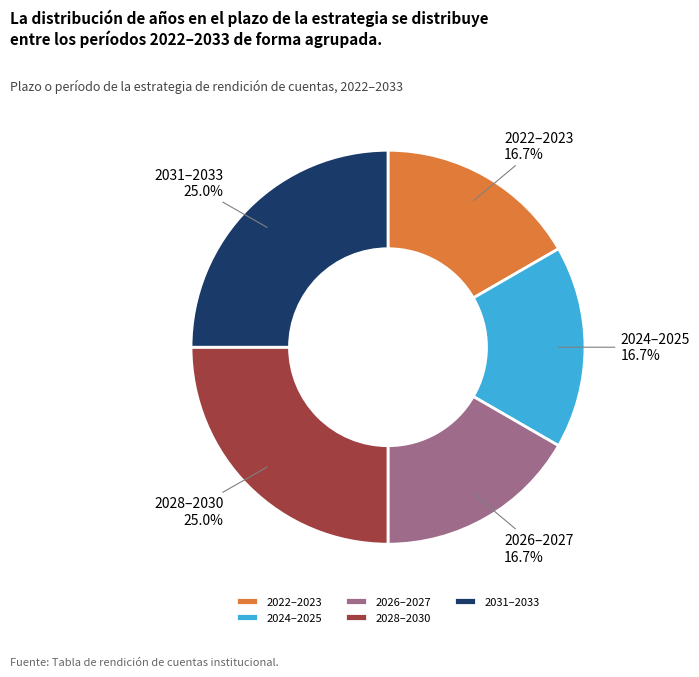

How much of the chart is everything except 2024–2025?

83.3%